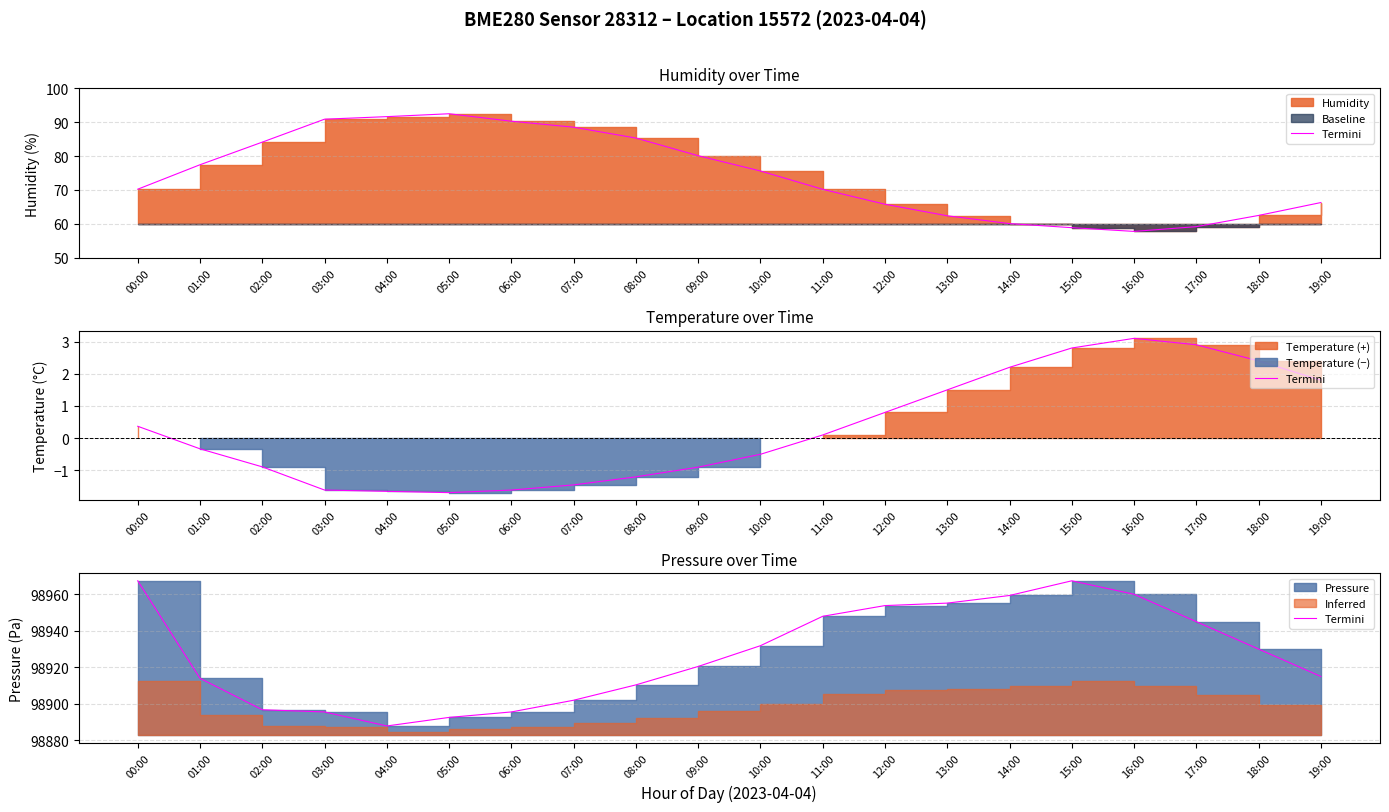

Rank the categories by value from lowest to highest.

04:00, 05:00, 03:00, 06:00, 02:00, 07:00, 08:00, 01:00, 19:00, 09:00, 18:00, 10:00, 17:00, 11:00, 12:00, 13:00, 14:00, 16:00, 00:00, 15:00